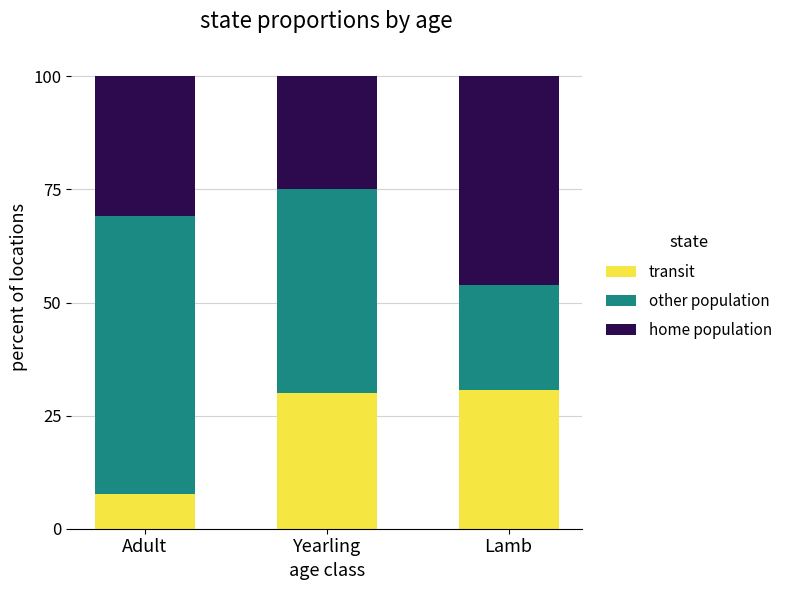

The value of transit at Yearling is 52.0. True or false?

False